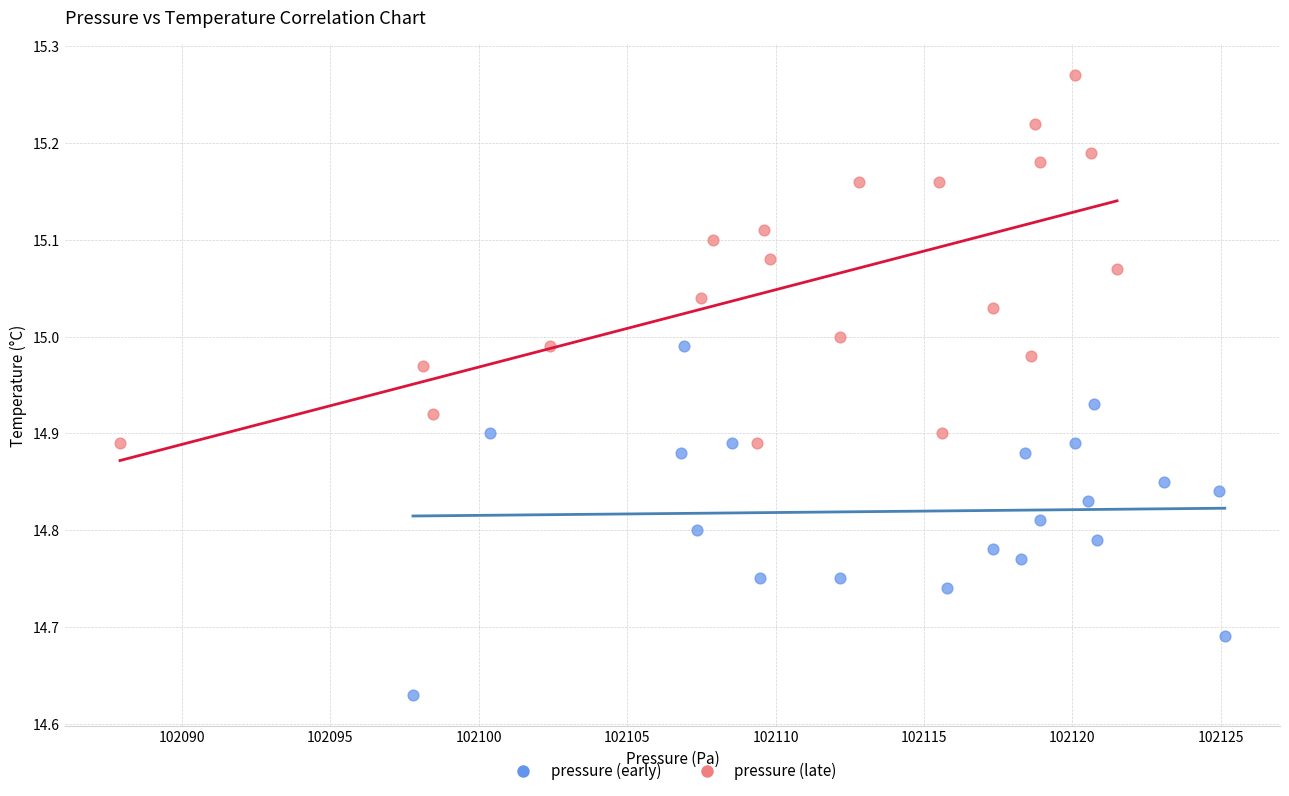

Which series contains the lowest Y value?

pressure (early)